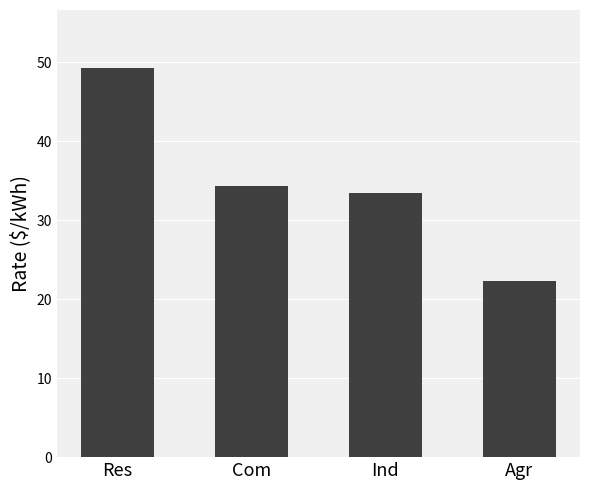

The chart shows a value of 22.2 at Agr. True or false?

True